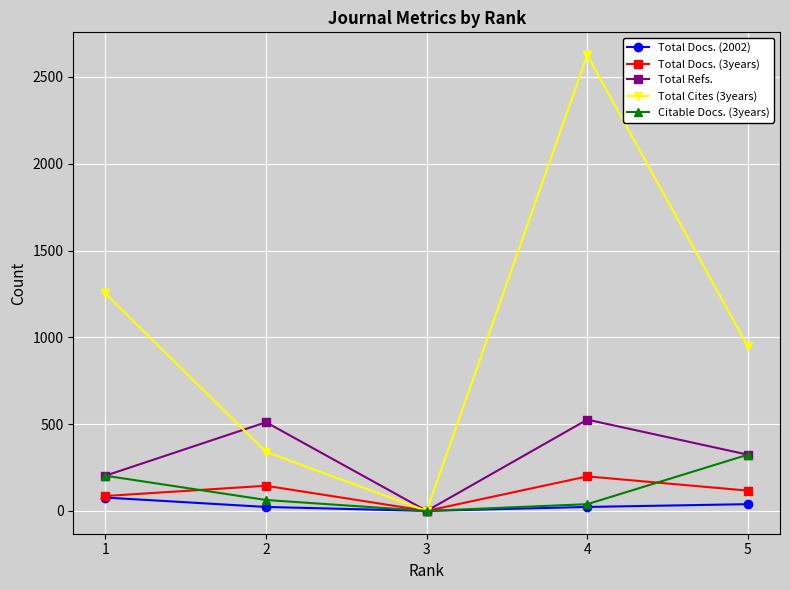

In Total Refs., how many points are lower than both neighbors (excluding endpoints)?

1